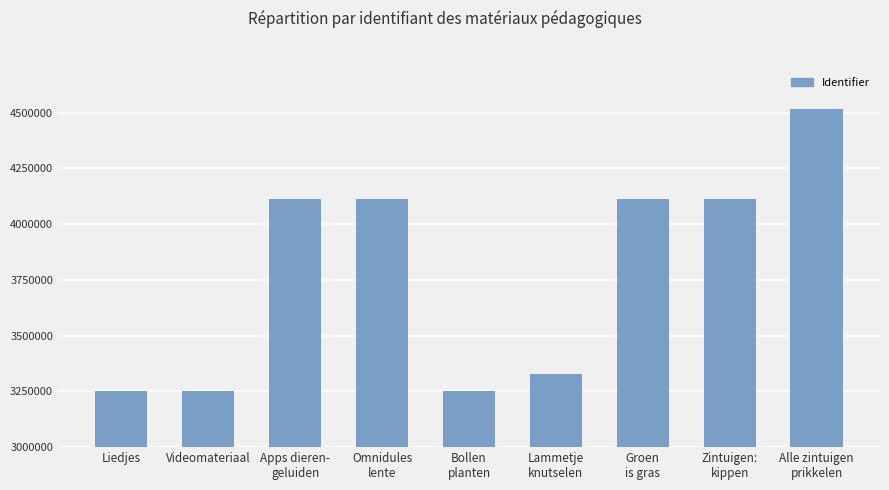

Which has a higher value, Zintuigen:
kippen or Alle zintuigen
prikkelen?

Alle zintuigen
prikkelen